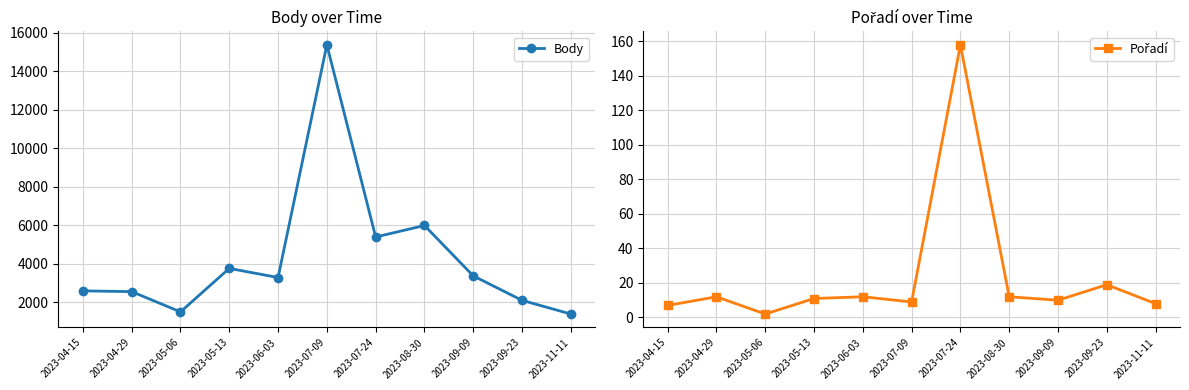

What is the spread (max minus min) of values at 2023-04-29?

2538